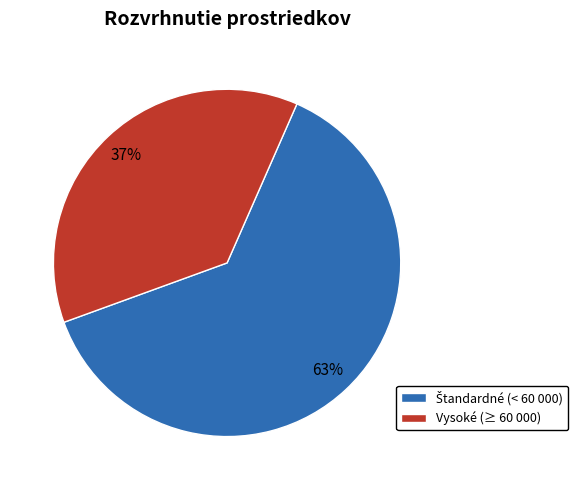

True or false: Vysoké (≥ 60 000) accounts for 46% of the total.

False